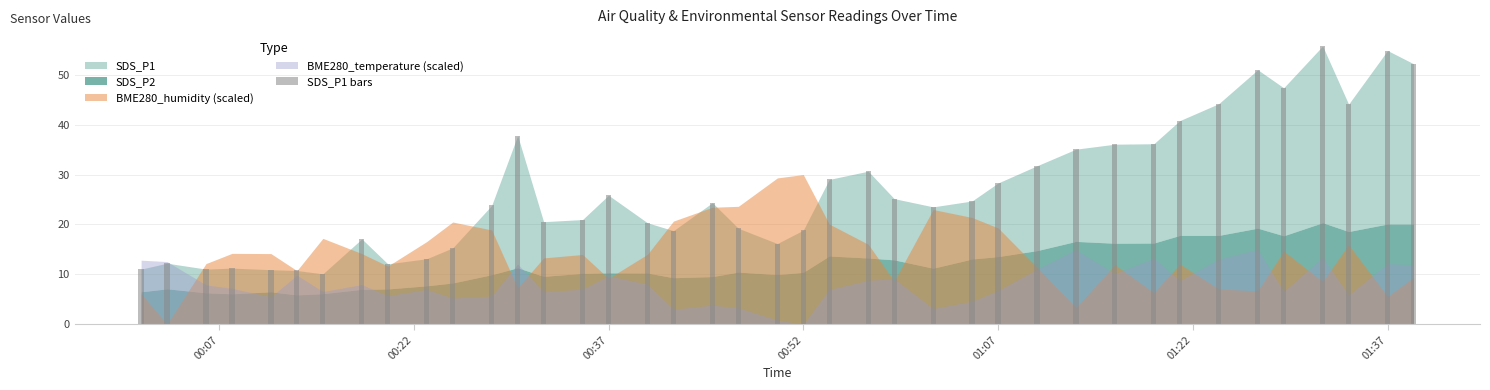

What is the greatest value displayed?

55.8